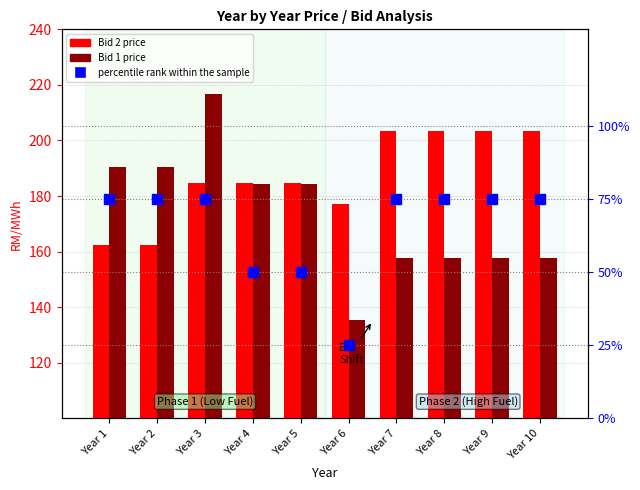

At which category is the sum across all series the highest?

Year 3